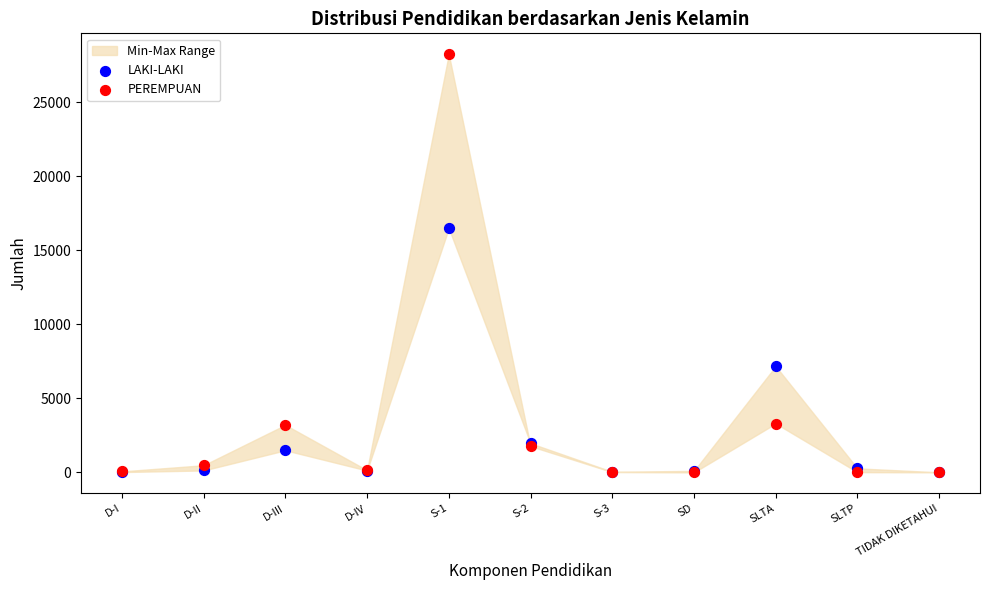

In the LAKI-LAKI series, what Y value is closest to 8253?

7177